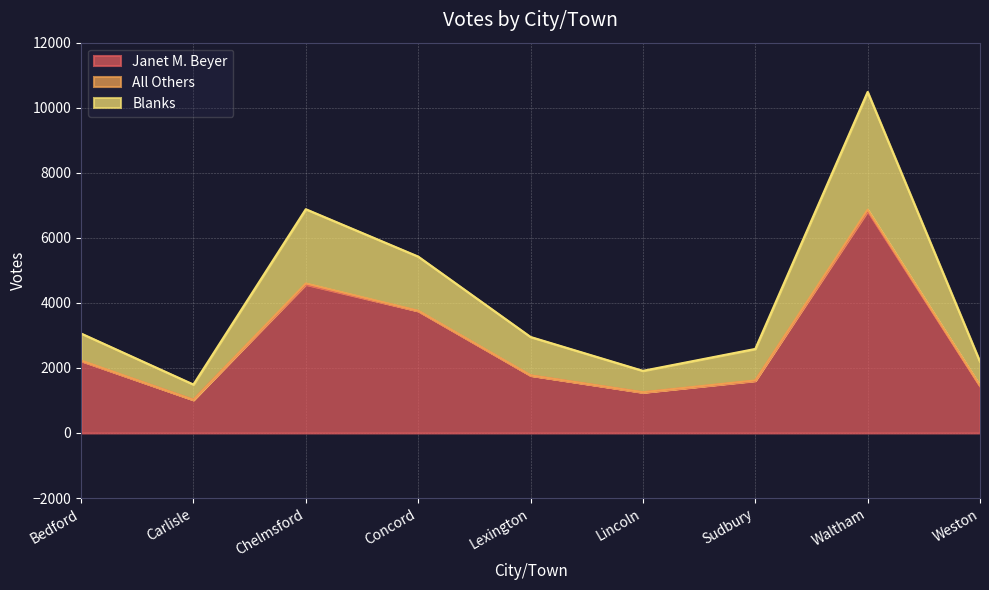

What is the lowest value of the Janet M. Beyer series?

1019